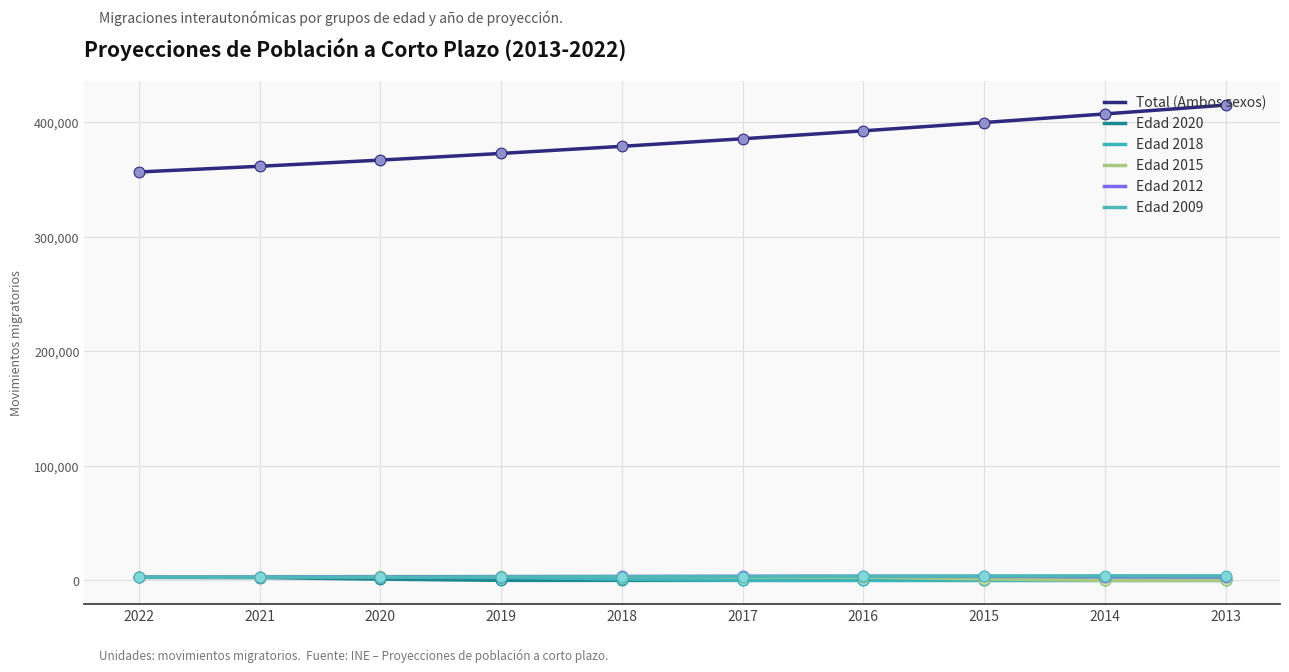

Is the value of Edad 2012 at 2017 greater than the value of Edad 2018 at 2019?

Yes